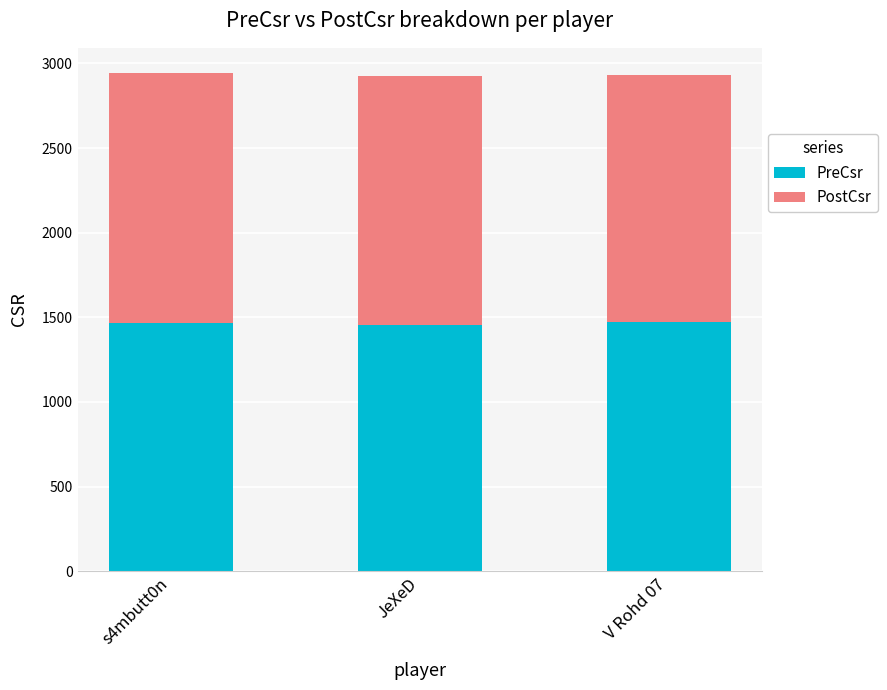

What is the maximum value for PreCsr?

1470